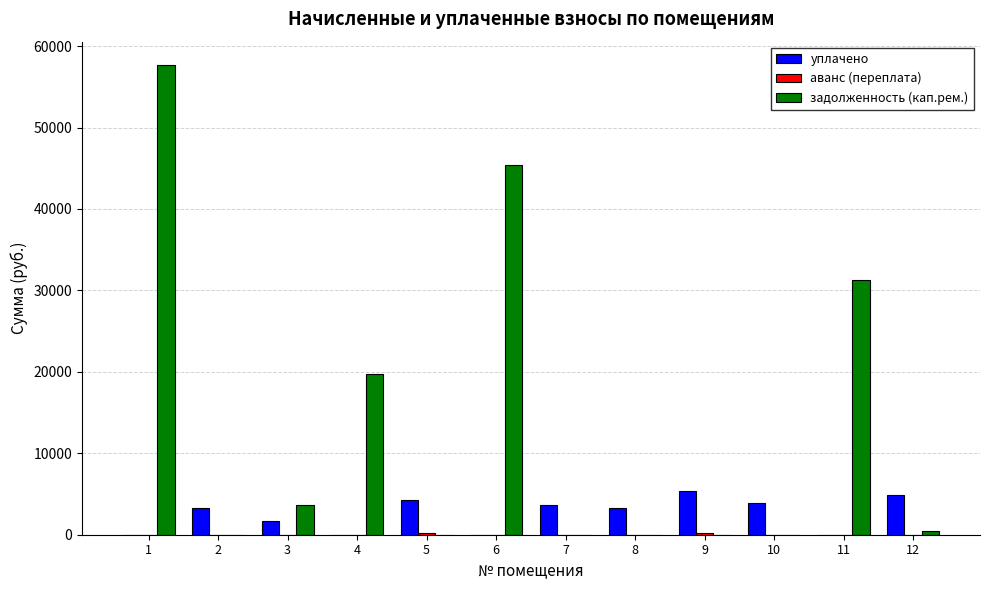

Which series has the largest total across all categories?

задолженность (кап.рем.)